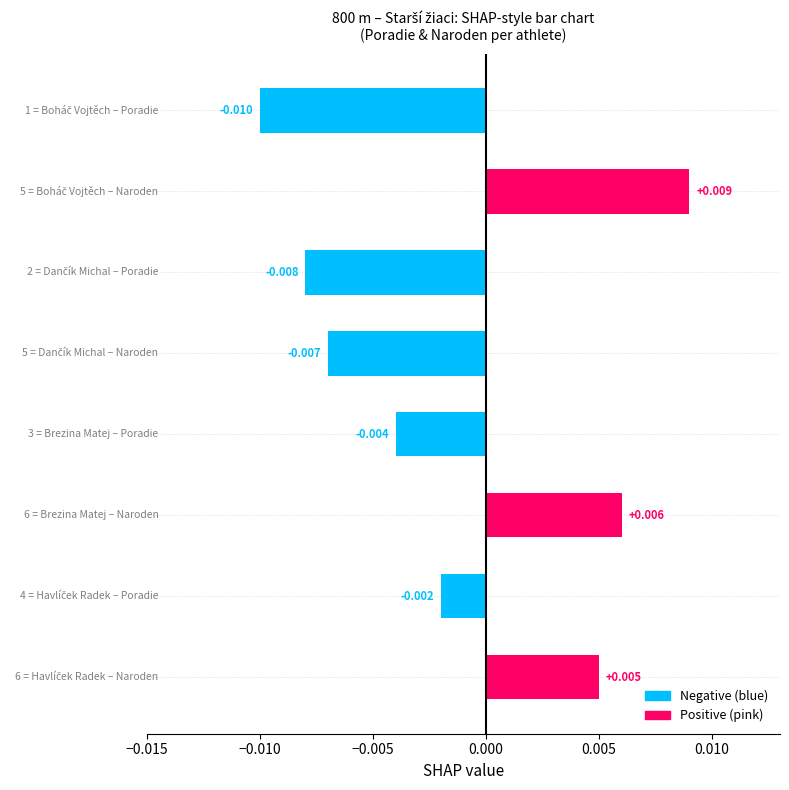

How many bars are there in each group?

2